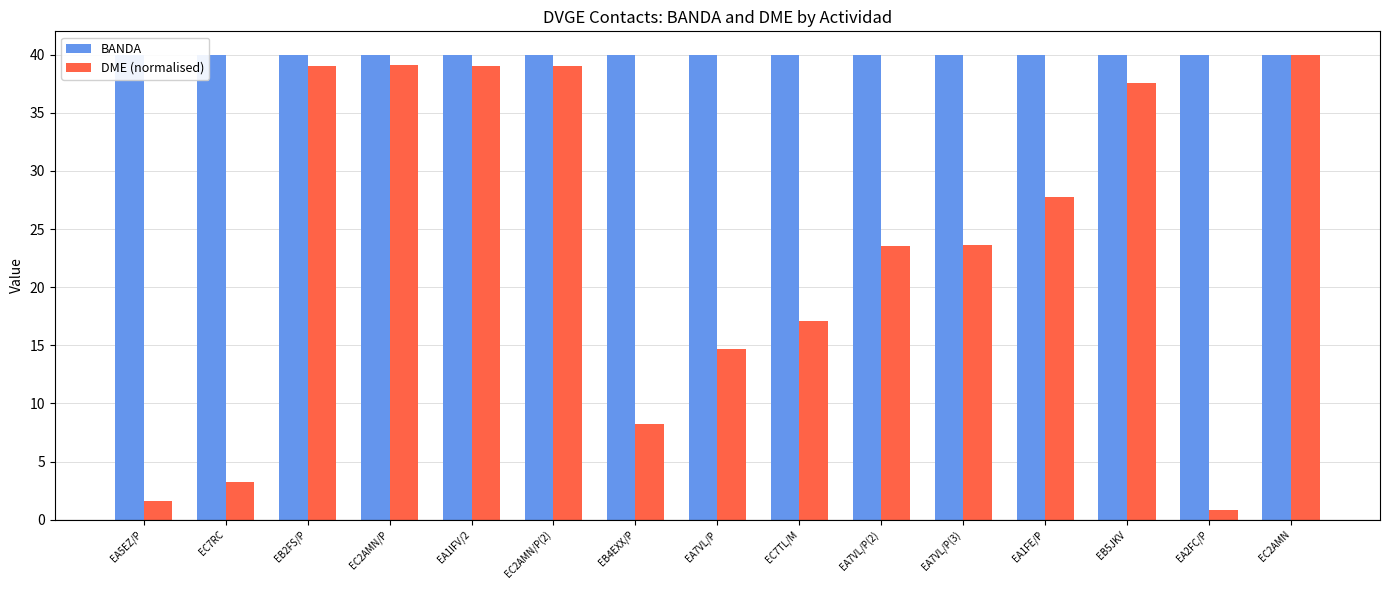

Reading left to right, extract all data points from this chart.

BANDA: EA5EZ/P=40.0	EC7RC=40.0	EB2FS/P=40.0	EC2AMN/P=40.0	EA1IFV/2=40.0	EC2AMN/P(2)=40.0	EB4EXX/P=40.0	EA7VL/P=40.0	EC7TL/M=40.0	EA7VL/P(2)=40.0	EA7VL/P(3)=40.0	EA1FE/P=40.0	EB5JKV=40.0	EA2FC/P=40.0	EC2AMN=40.0
DME (normalised): EA5EZ/P=1.6	EC7RC=3.3	EB2FS/P=39.0	EC2AMN/P=39.1	EA1IFV/2=39.0	EC2AMN/P(2)=39.0	EB4EXX/P=8.2	EA7VL/P=14.7	EC7TL/M=17.1	EA7VL/P(2)=23.6	EA7VL/P(3)=23.6	EA1FE/P=27.8	EB5JKV=37.6	EA2FC/P=0.9	EC2AMN=40.0